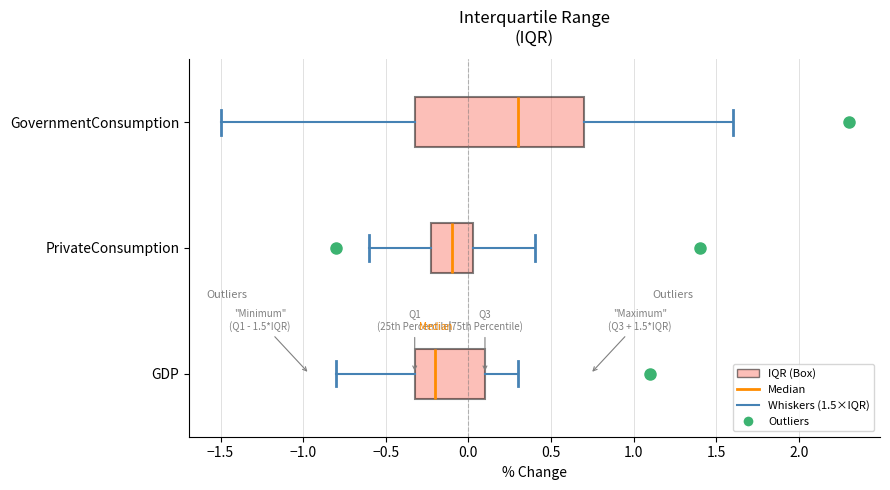

Where is the left edge of the box for PrivateConsumption on the x-axis? The values are not printed on the chart, so give them approximately, as read against the axis.

-0.20